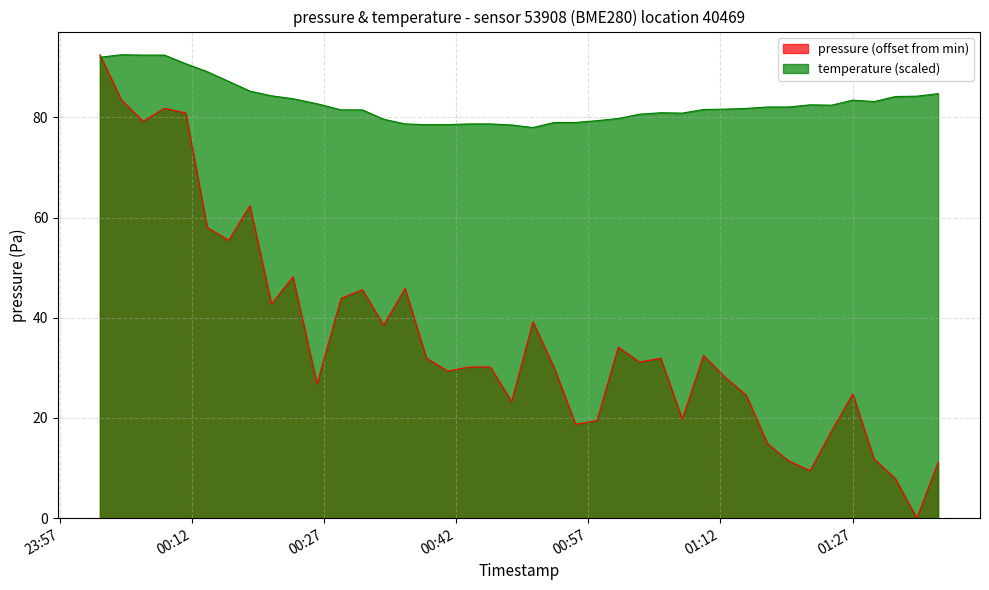

Which series has the largest range (max minus min)?

pressure (offset from min)